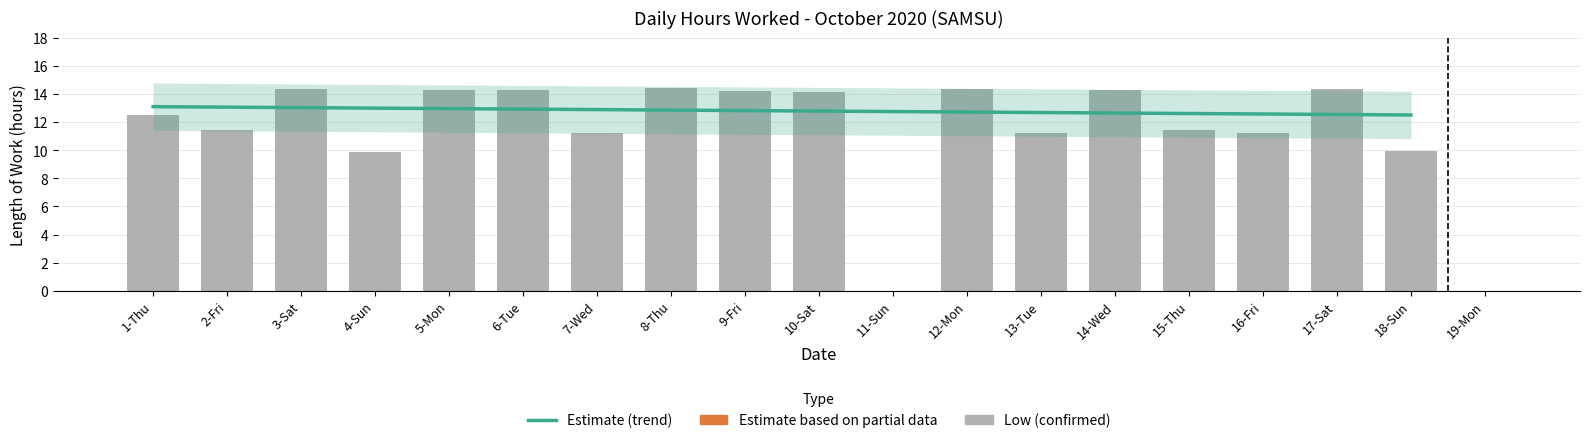

True or false: the data shows 18.1 at 16-Fri.

False